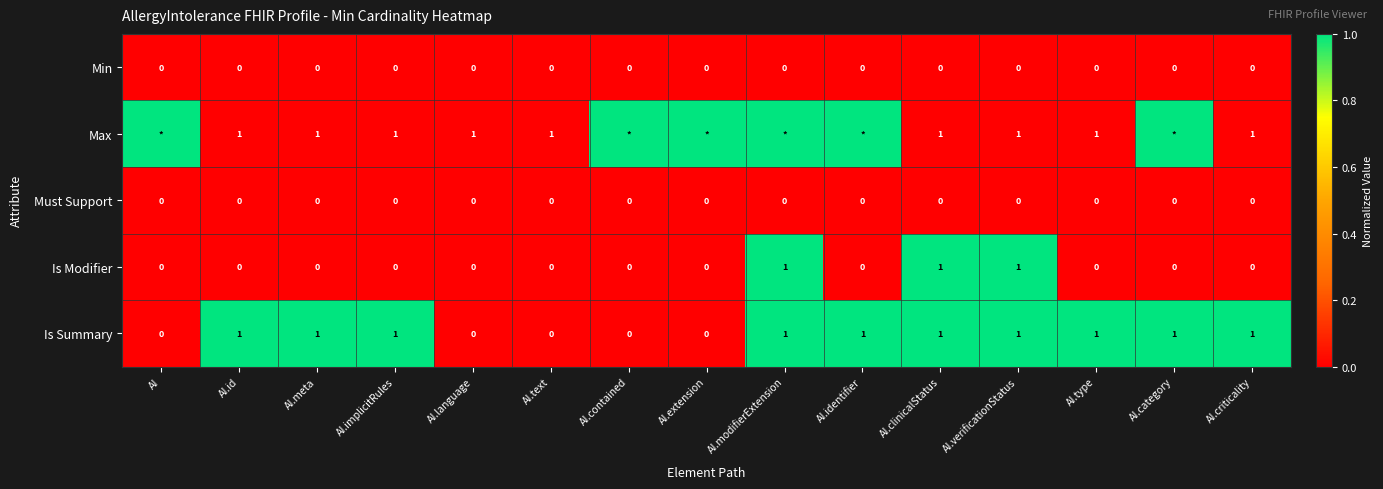

What is the total value across all series at AI.clinicalStatus?

3